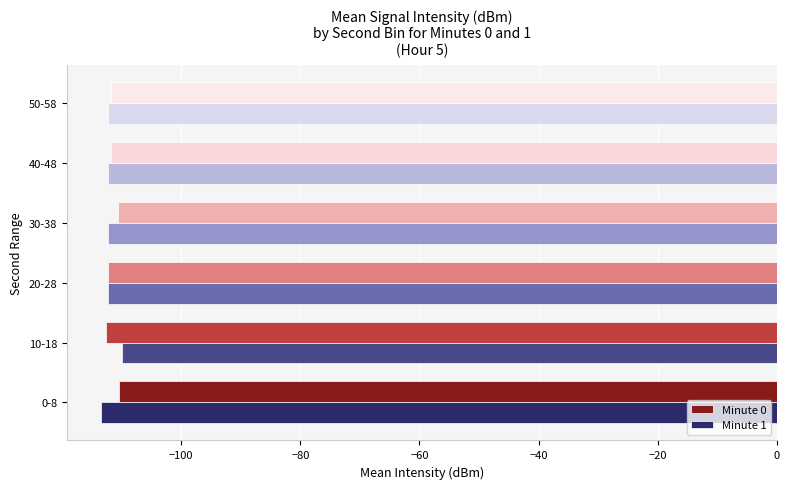

What is the difference between the maximum and minimum values in the Minute 1 series?

3.6